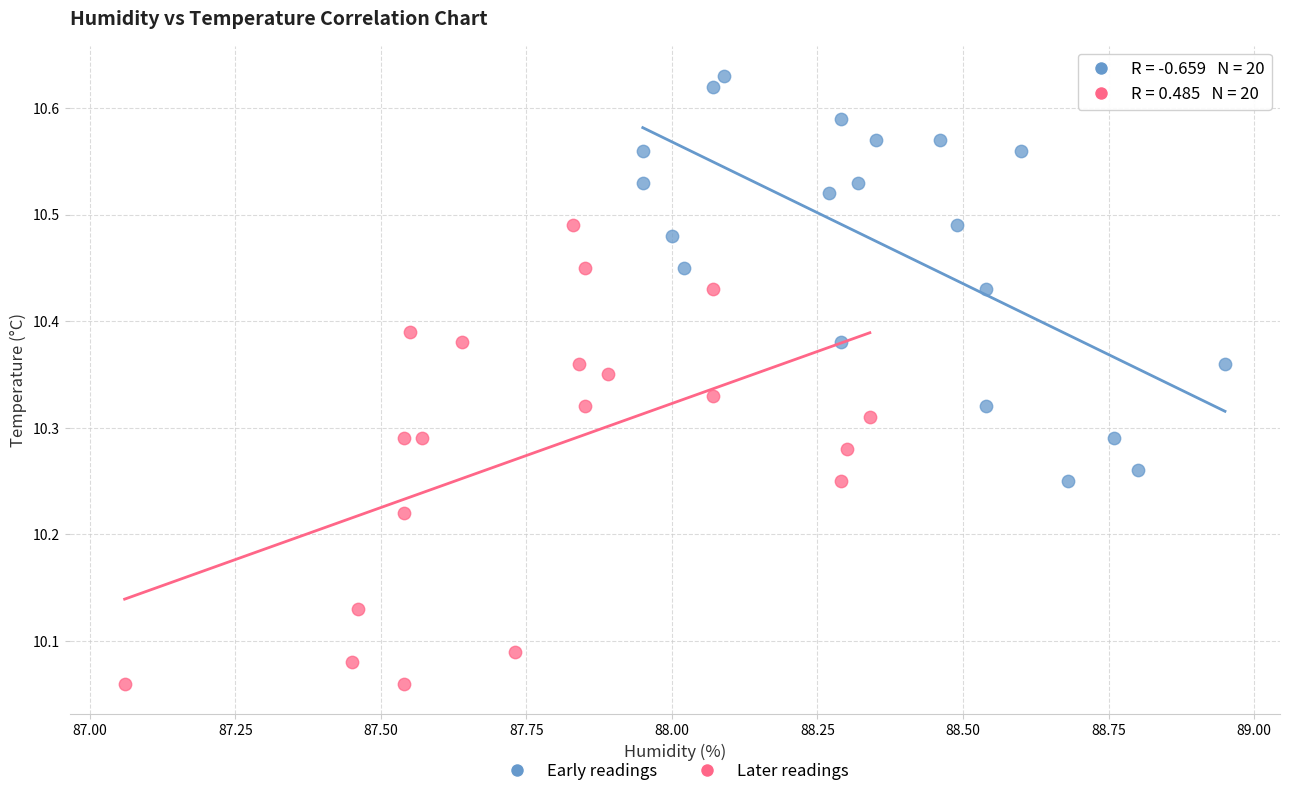

Which series has the largest Y range (max minus min)?

Later readings